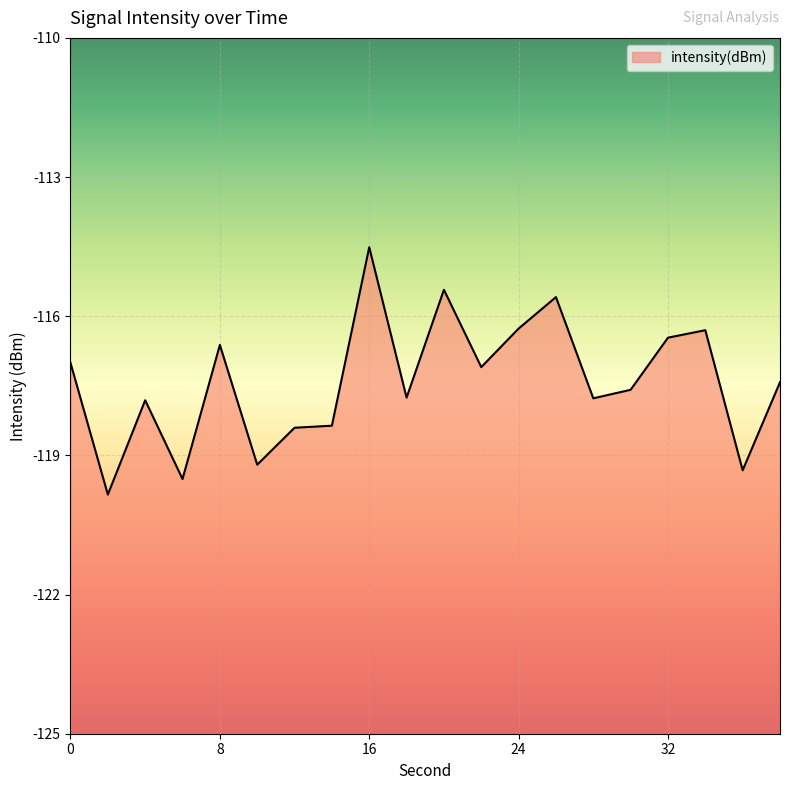

Does the chart display data point markers on the line(s)?

No